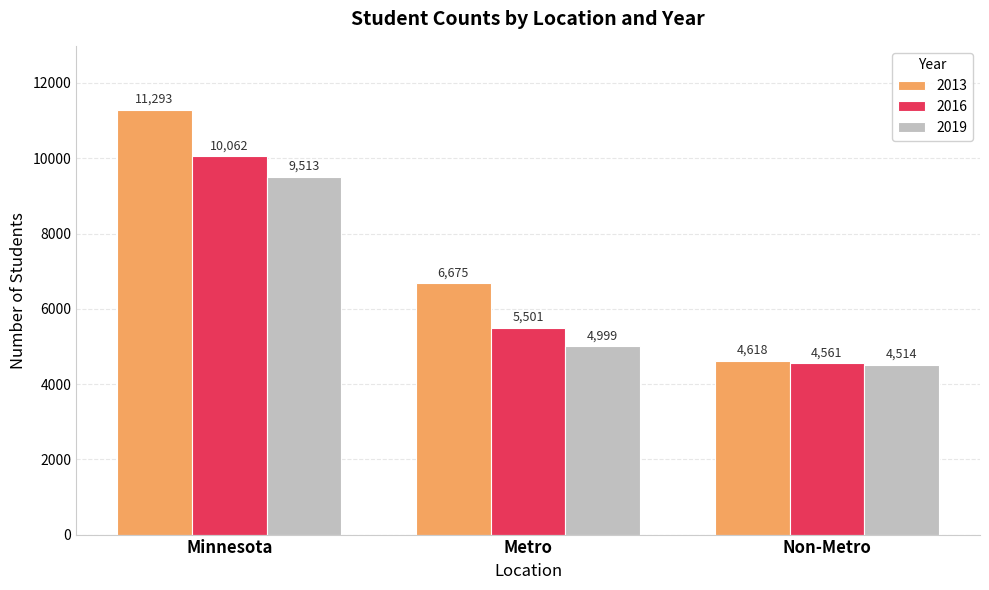

Count the number of categories in the chart.

3